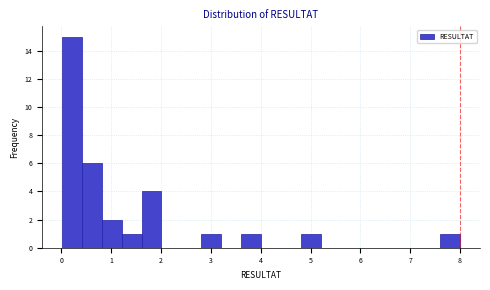

Around what value on the x-axis is the tallest bar? Give the approximate position of its centre, as read against the axis.

0.2